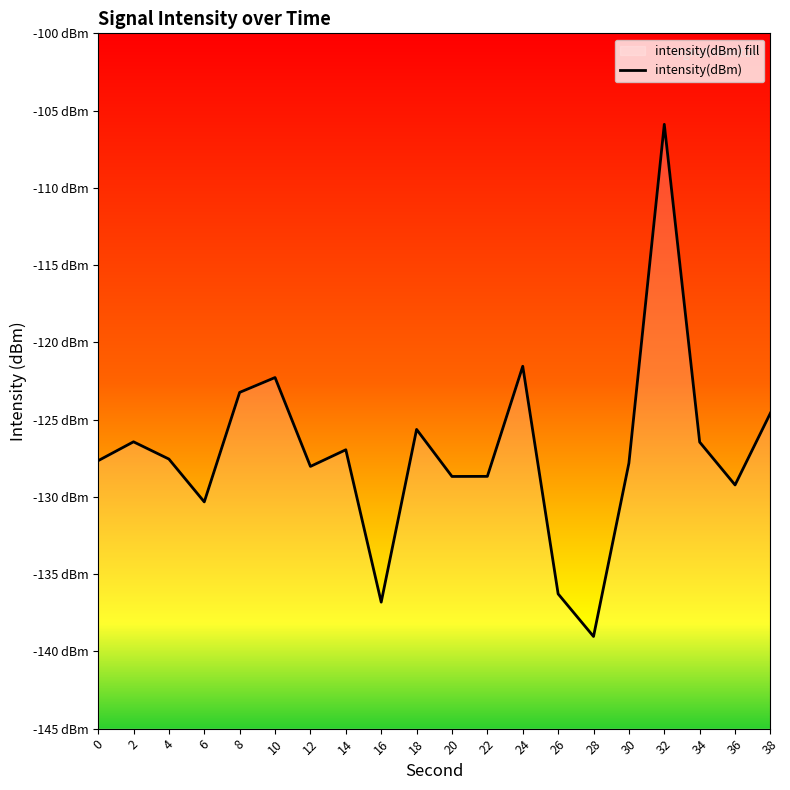

At which label is the value closest to -122?

10